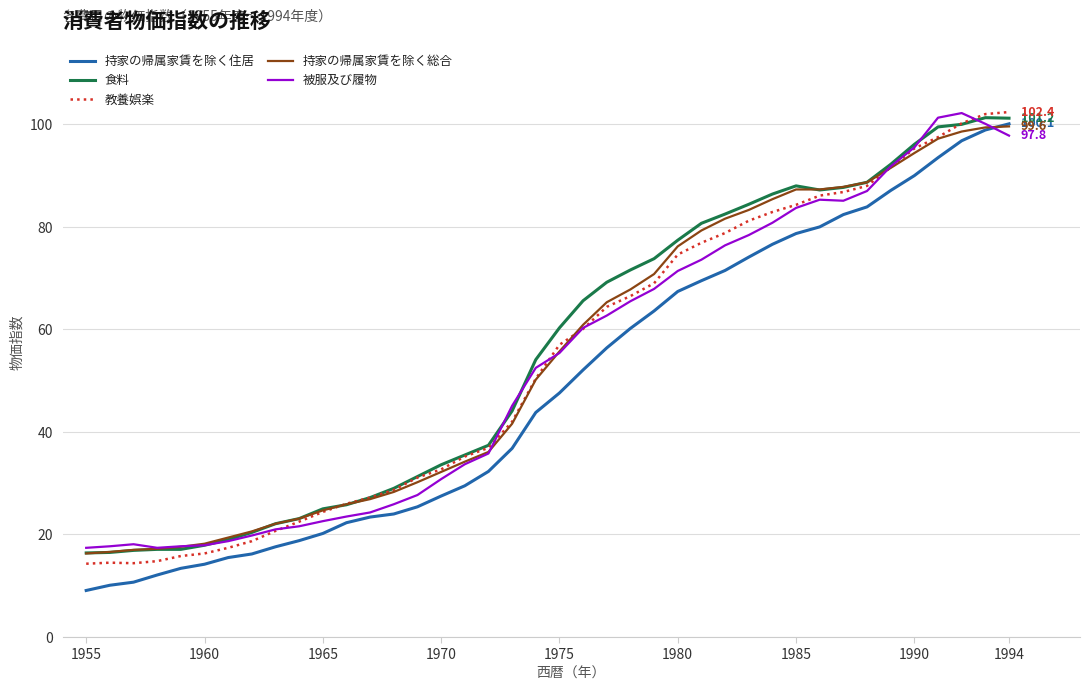

True or false: 食料 and 持家の帰属家賃を除く住居 intersect in this chart.

False